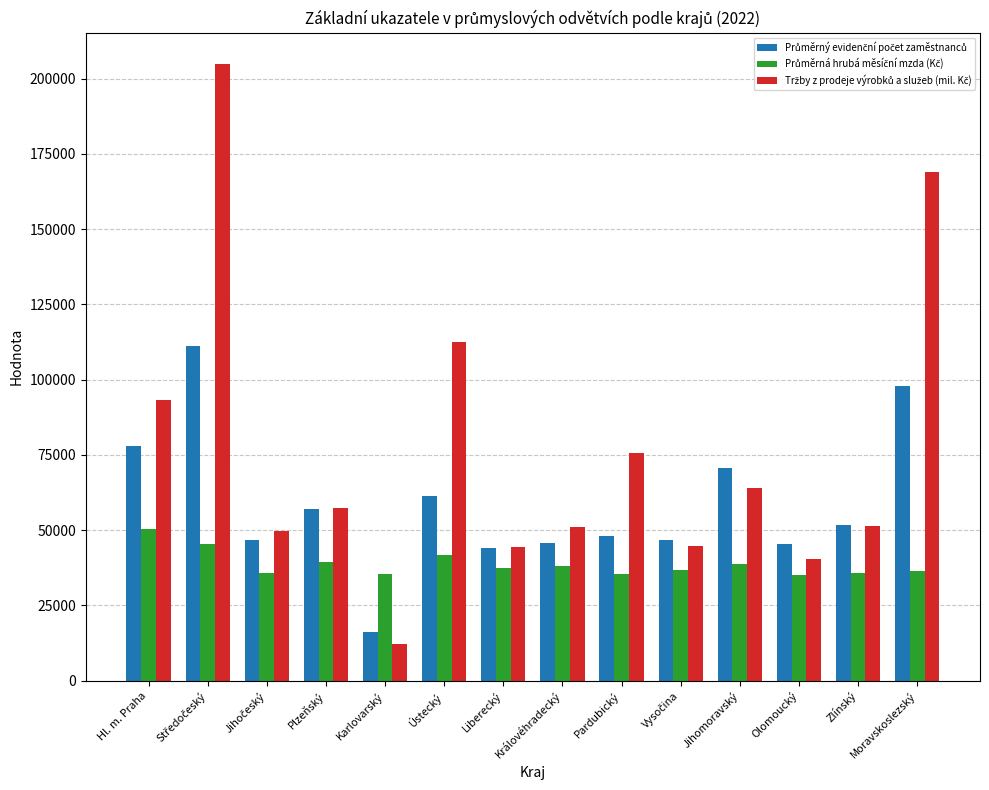

What is the total value across all series at Ústecký?

215720.6